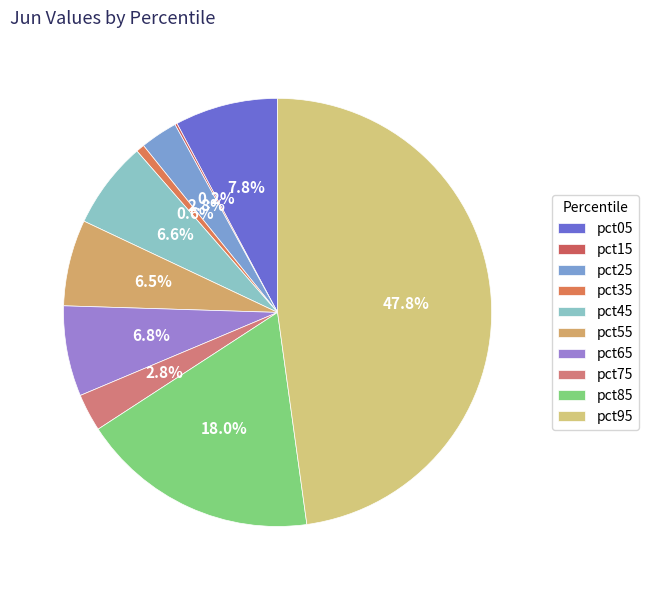

Which slice is the largest?

pct95